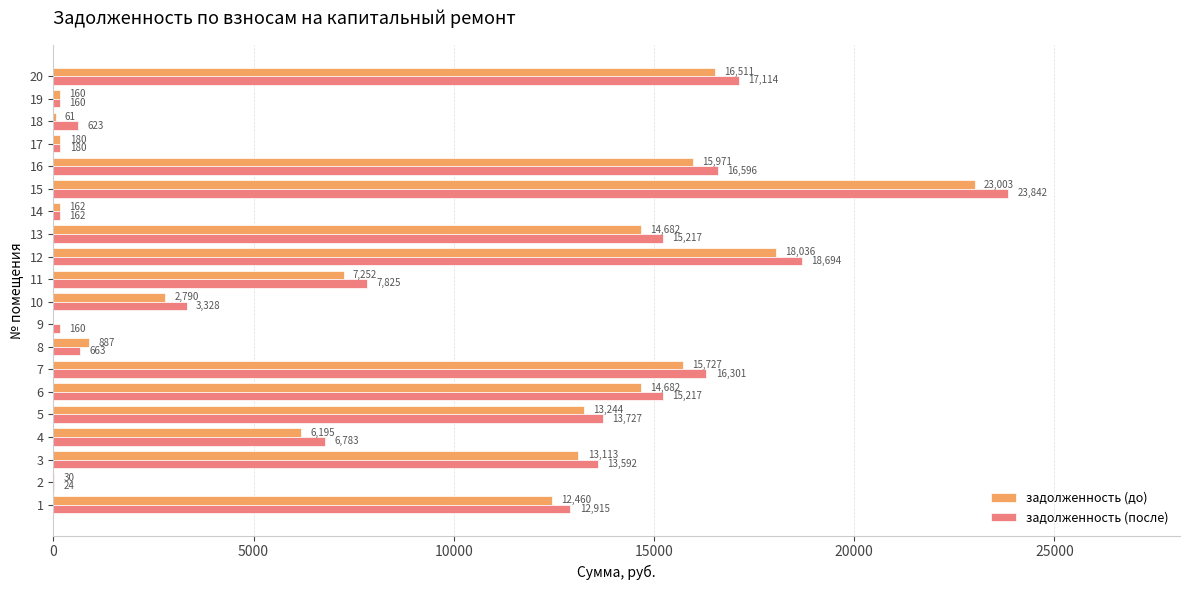

The задолженность (до) series shows 23002.7 at 15. True or false?

True